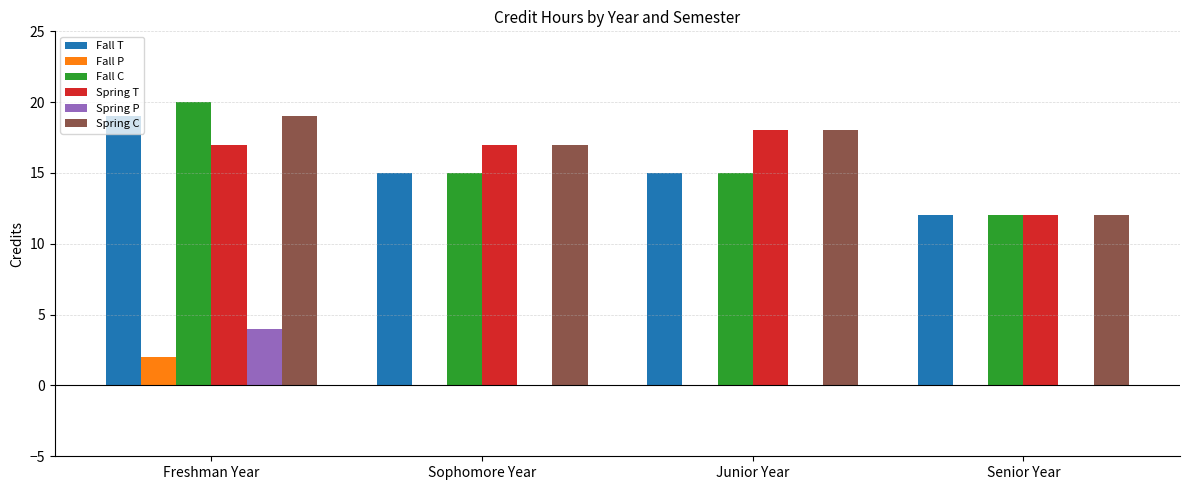

Reading left to right, list all the values displayed in this chart.

Fall T: Freshman Year=19	Sophomore Year=15	Junior Year=15	Senior Year=12
Fall P: Freshman Year=2	Sophomore Year=0	Junior Year=0	Senior Year=0
Fall C: Freshman Year=20	Sophomore Year=15	Junior Year=15	Senior Year=12
Spring T: Freshman Year=17	Sophomore Year=17	Junior Year=18	Senior Year=12
Spring P: Freshman Year=4	Sophomore Year=0	Junior Year=0	Senior Year=0
Spring C: Freshman Year=19	Sophomore Year=17	Junior Year=18	Senior Year=12